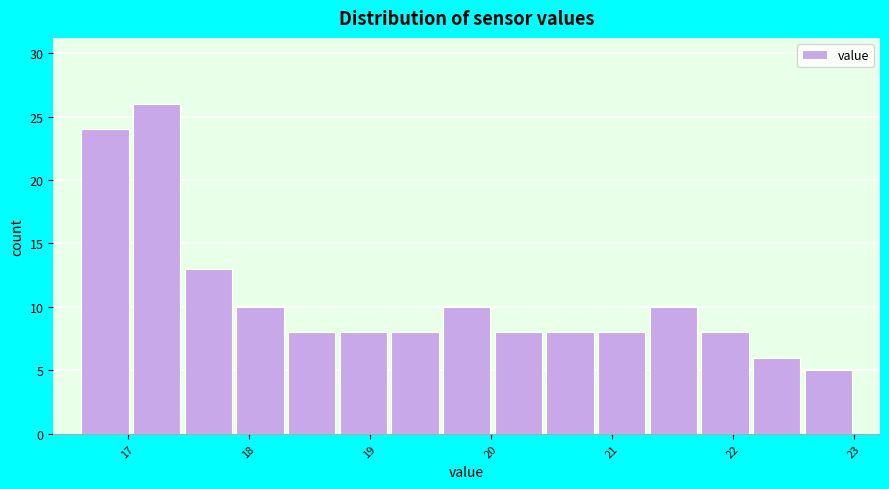

How tall is the bar that spans 20.0 to 20.4 on the x-axis? Neither the bar edges nor the heights are printed on the chart, so give them approximately, as read against the axes.

8